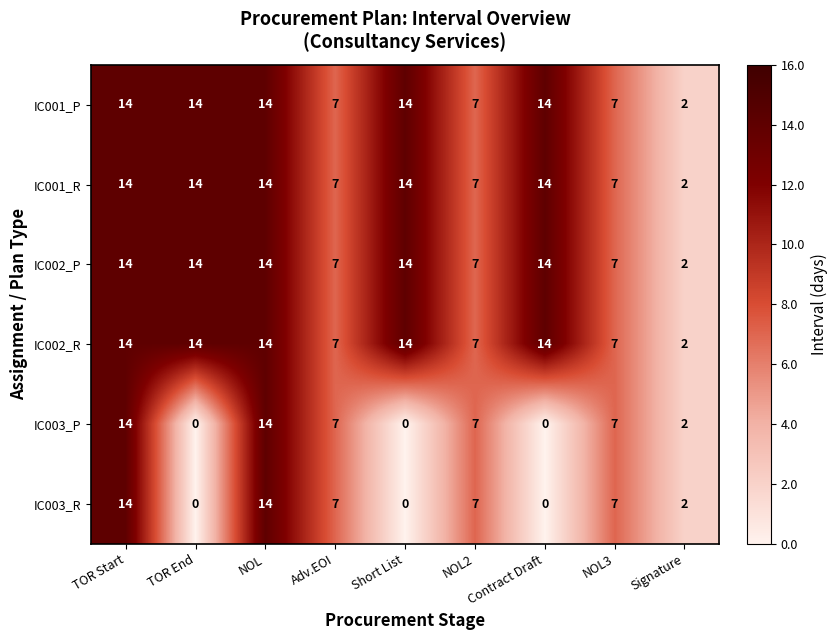

What is the greatest value displayed?

14